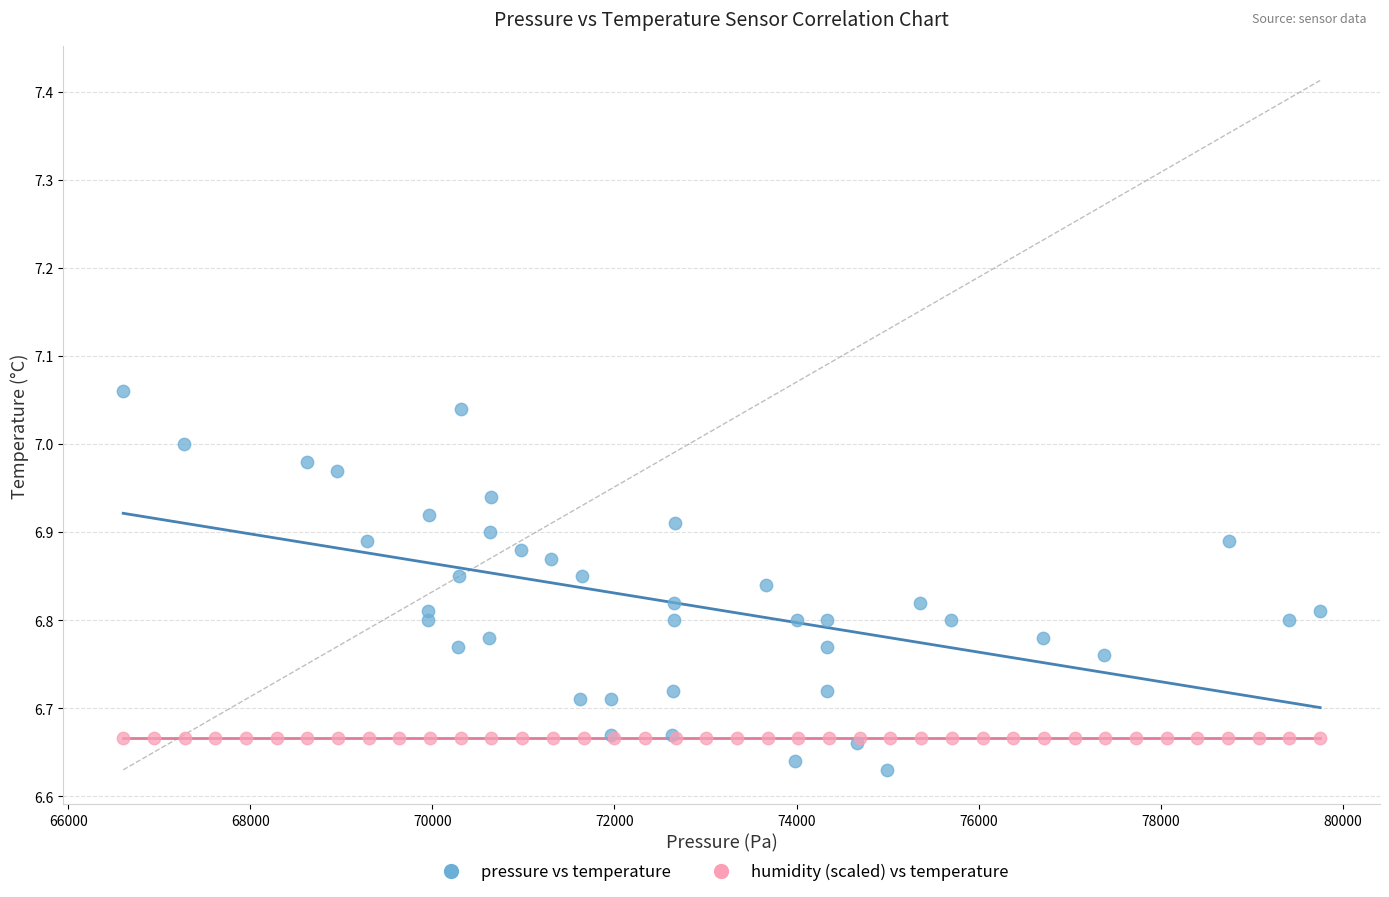

Which series reaches the minimum Y coordinate?

pressure vs temperature